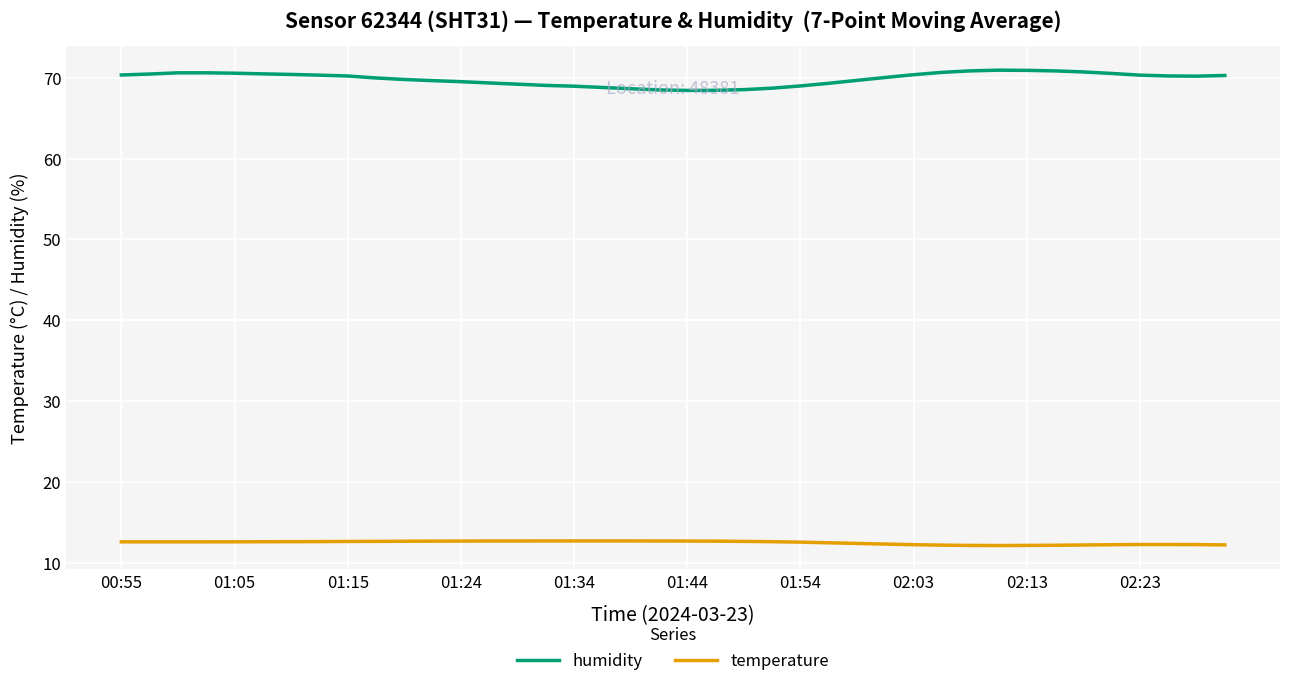

Which series has the largest range (max minus min)?

humidity